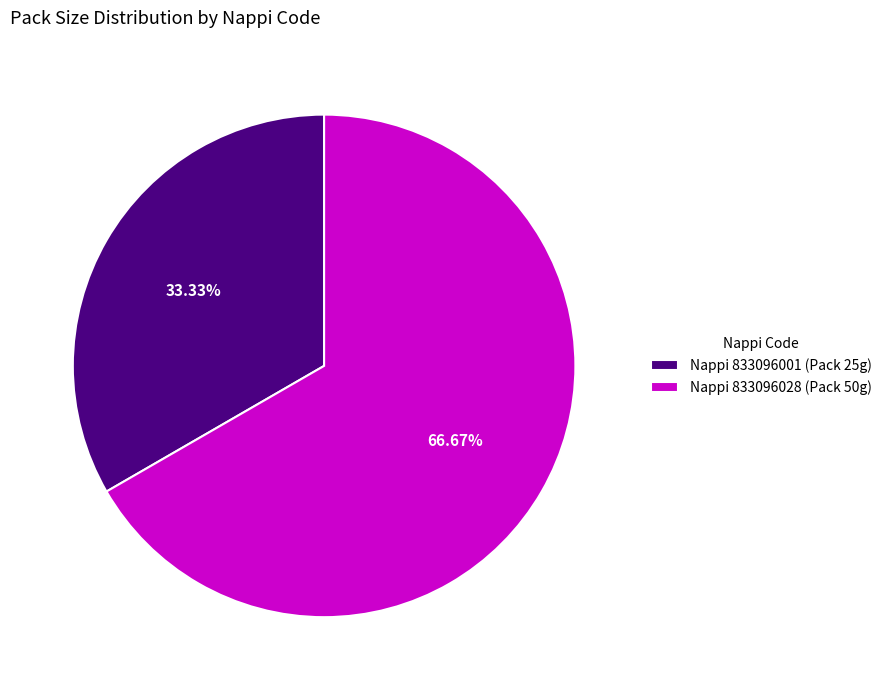

Is the sum of Nappi 833096028 (Pack 50g) and Nappi 833096001 (Pack 25g) greater than half?

Yes